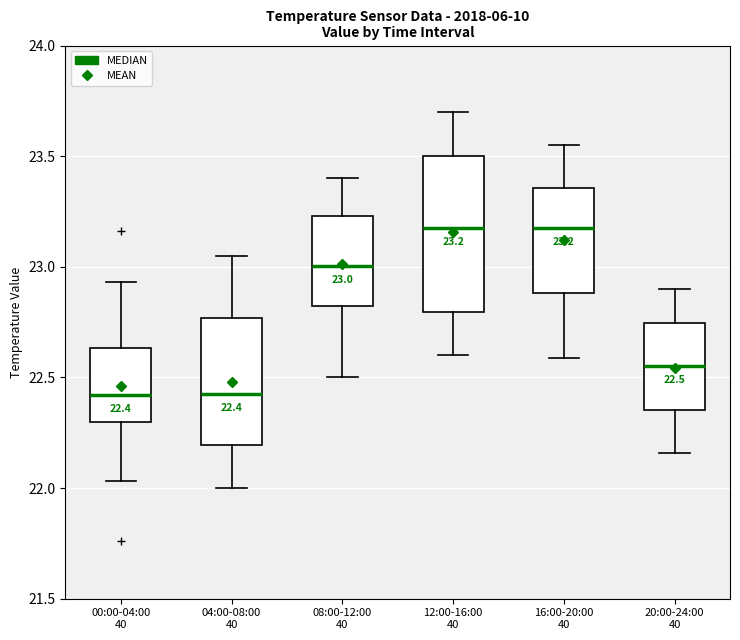

Comparing the boxes themselves (not the whiskers), which one is the tallest?

12:00-16:00 40